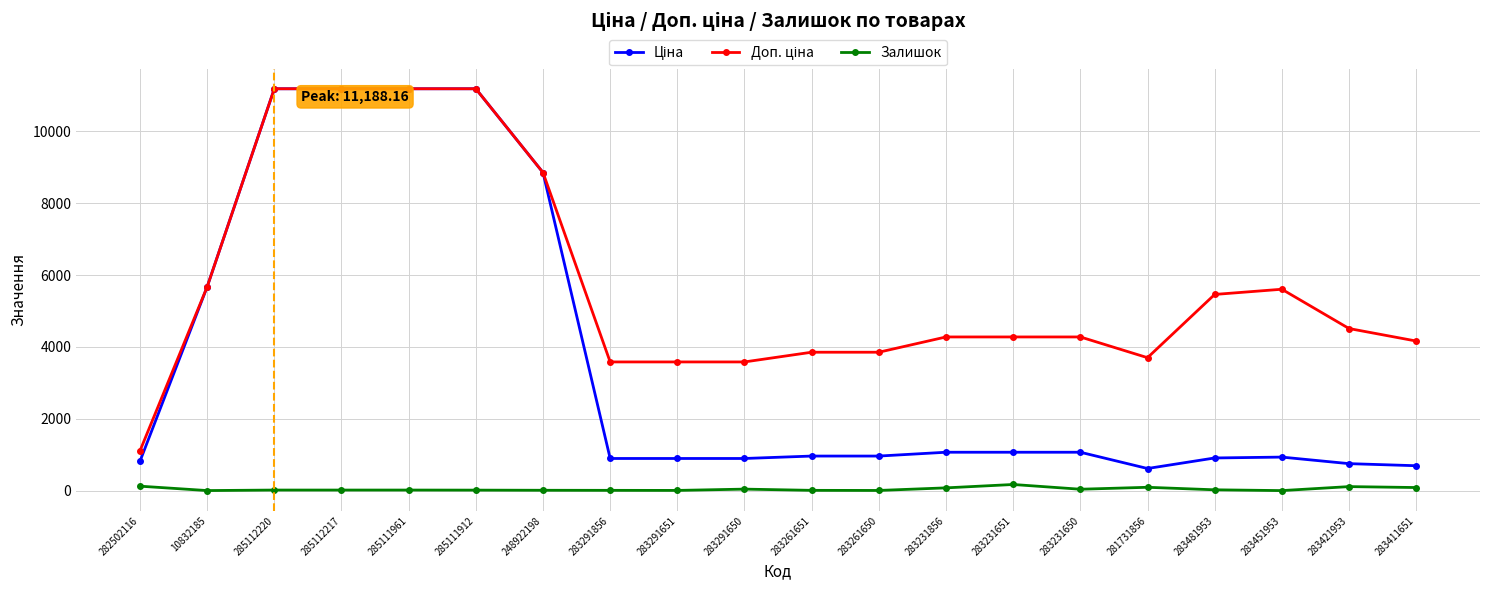

True or false: Залишок has more than 1 points higher than both neighbors.

True